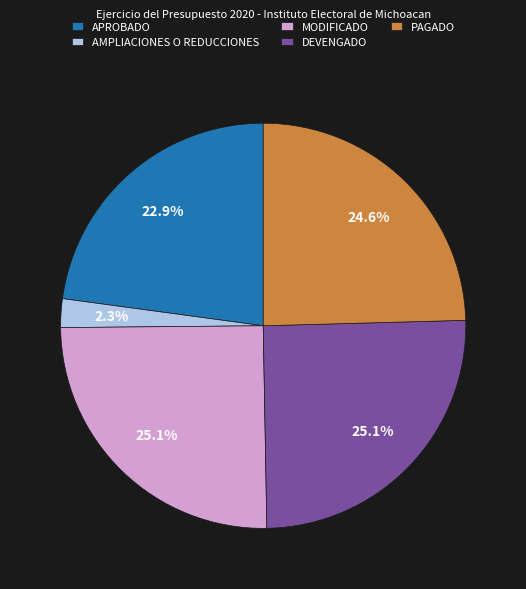

True or false: DEVENGADO accounts for 25% of the total.

True